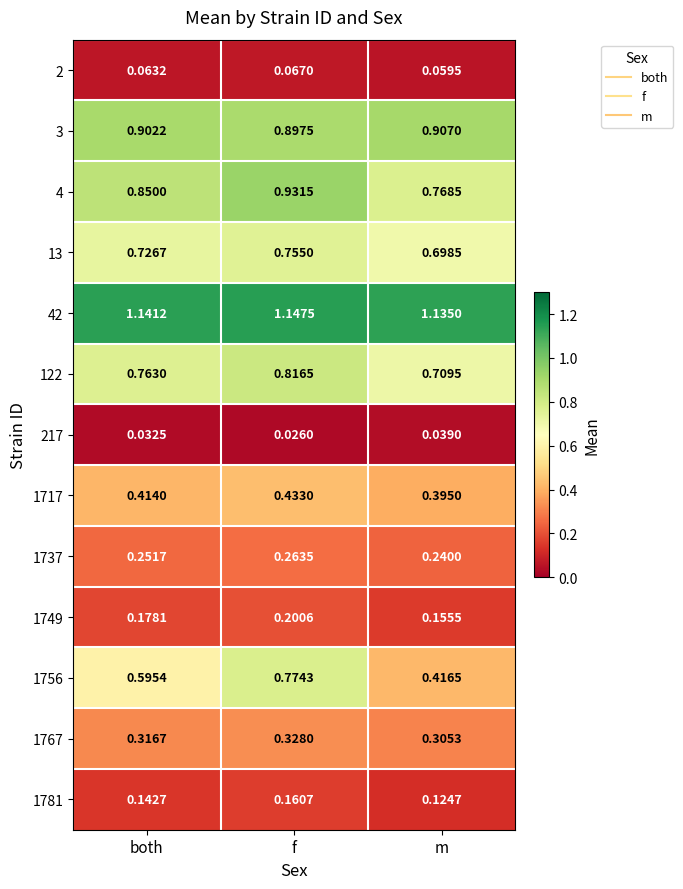

Which series has the largest range (max minus min)?

1756